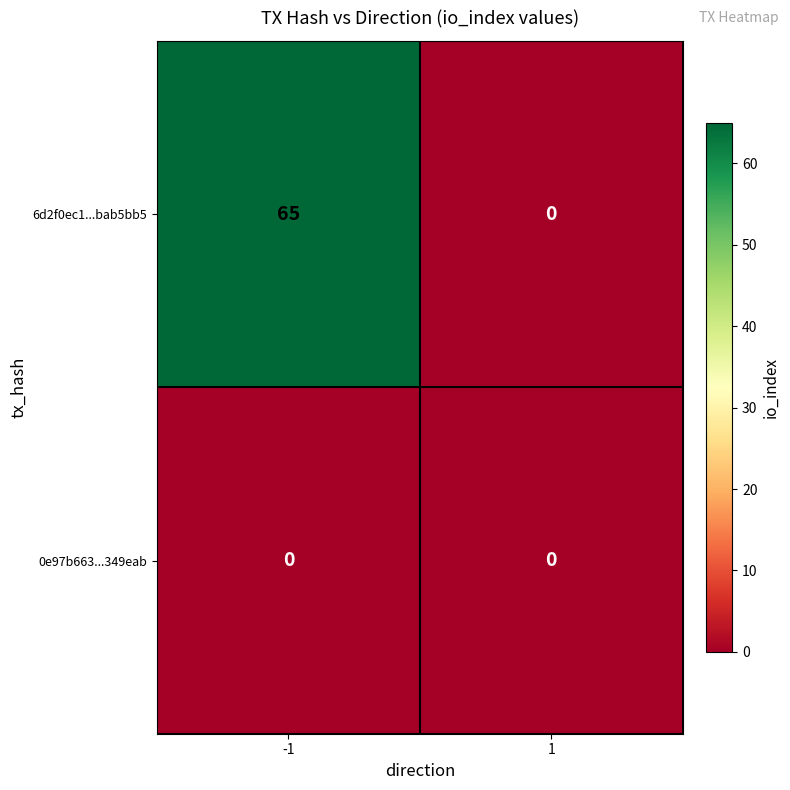

True or false: 0e97b663...349eab has a value of 0 at 1.

True